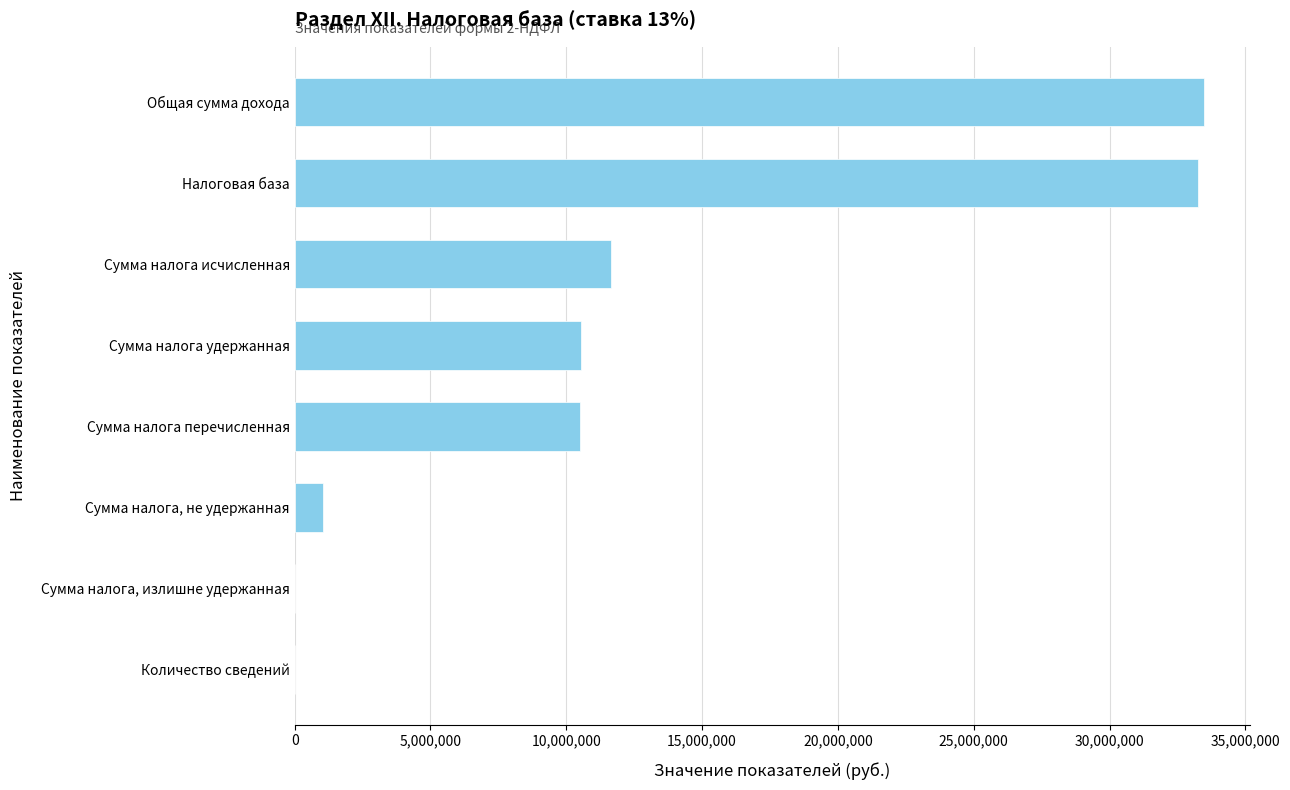

What is the sum of the values at Сумма налога, не удержанная and Налоговая база?

34323632